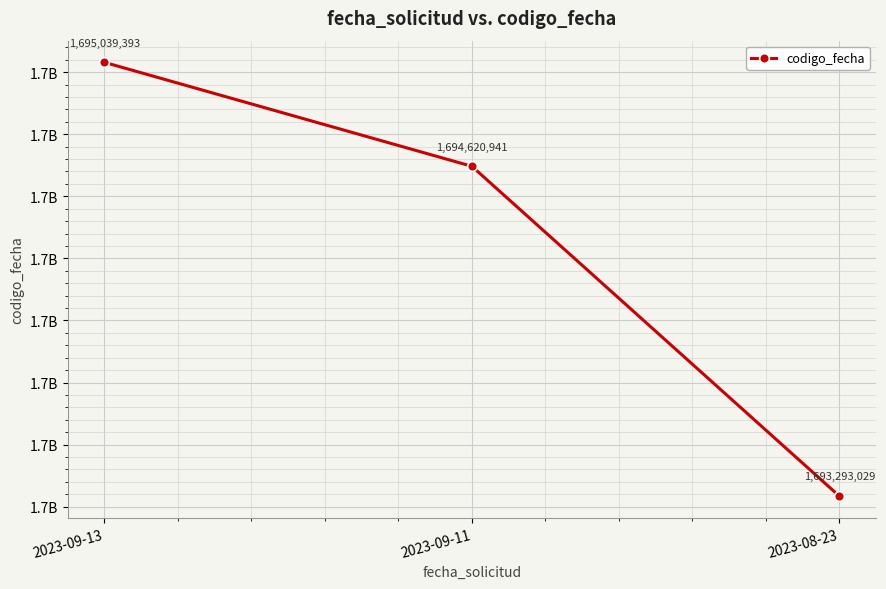

Does the chart display data point markers on the line(s)?

Yes